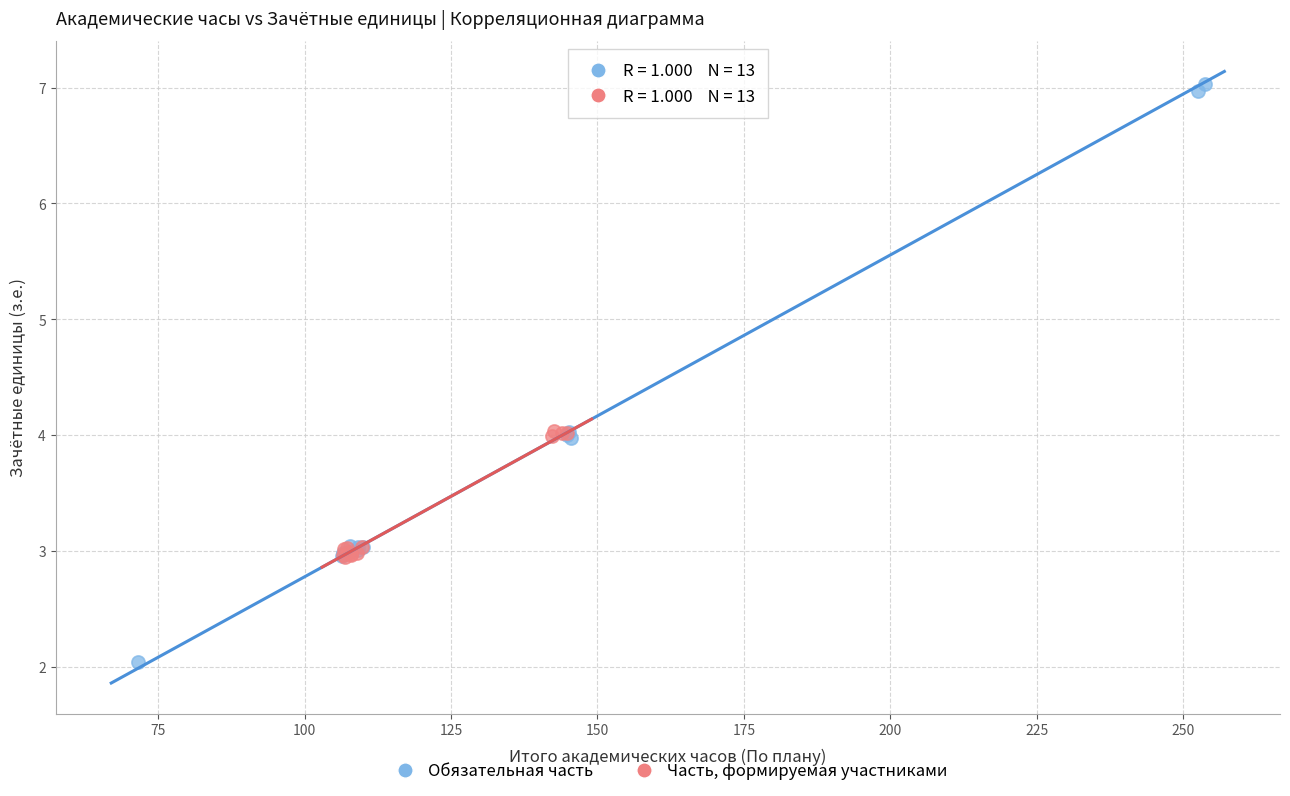

Which series has the widest spread of Y values?

Обязательная часть